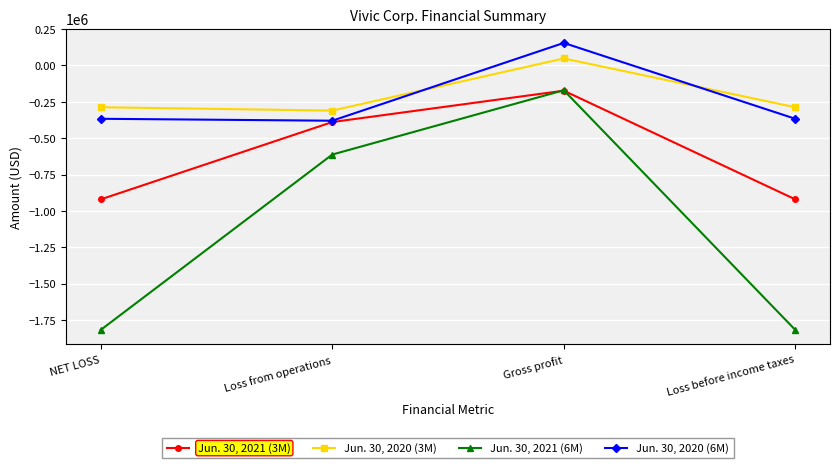

What is the total value across all series at NET LOSS?

-3393019